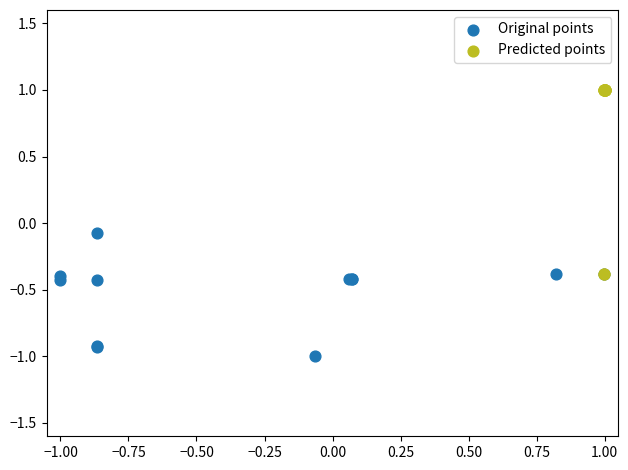

What are all the series names shown in the legend?

Original points, Predicted points